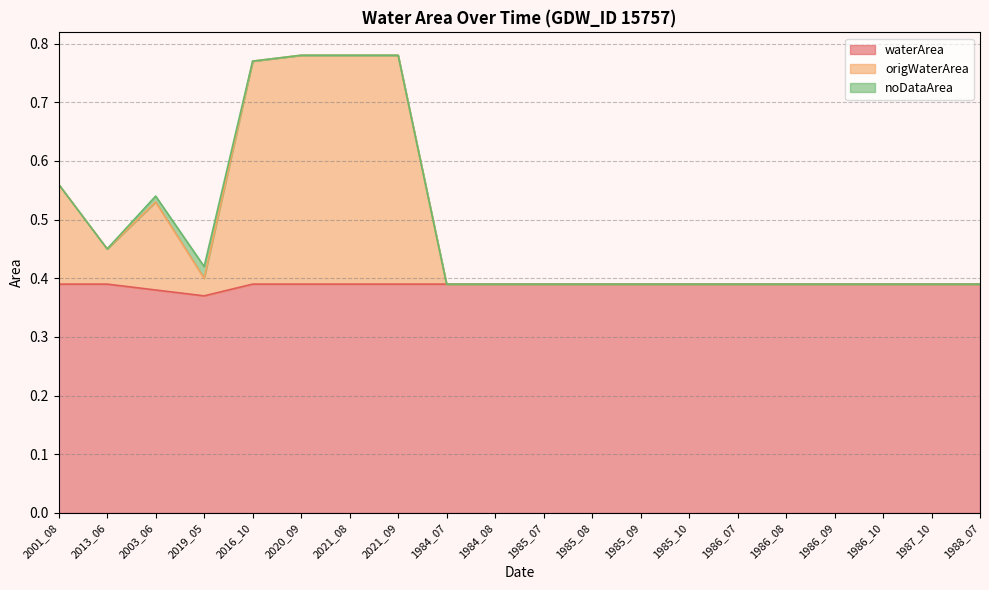

True or false: waterArea has a value of 0.2 at 1984_08.

False